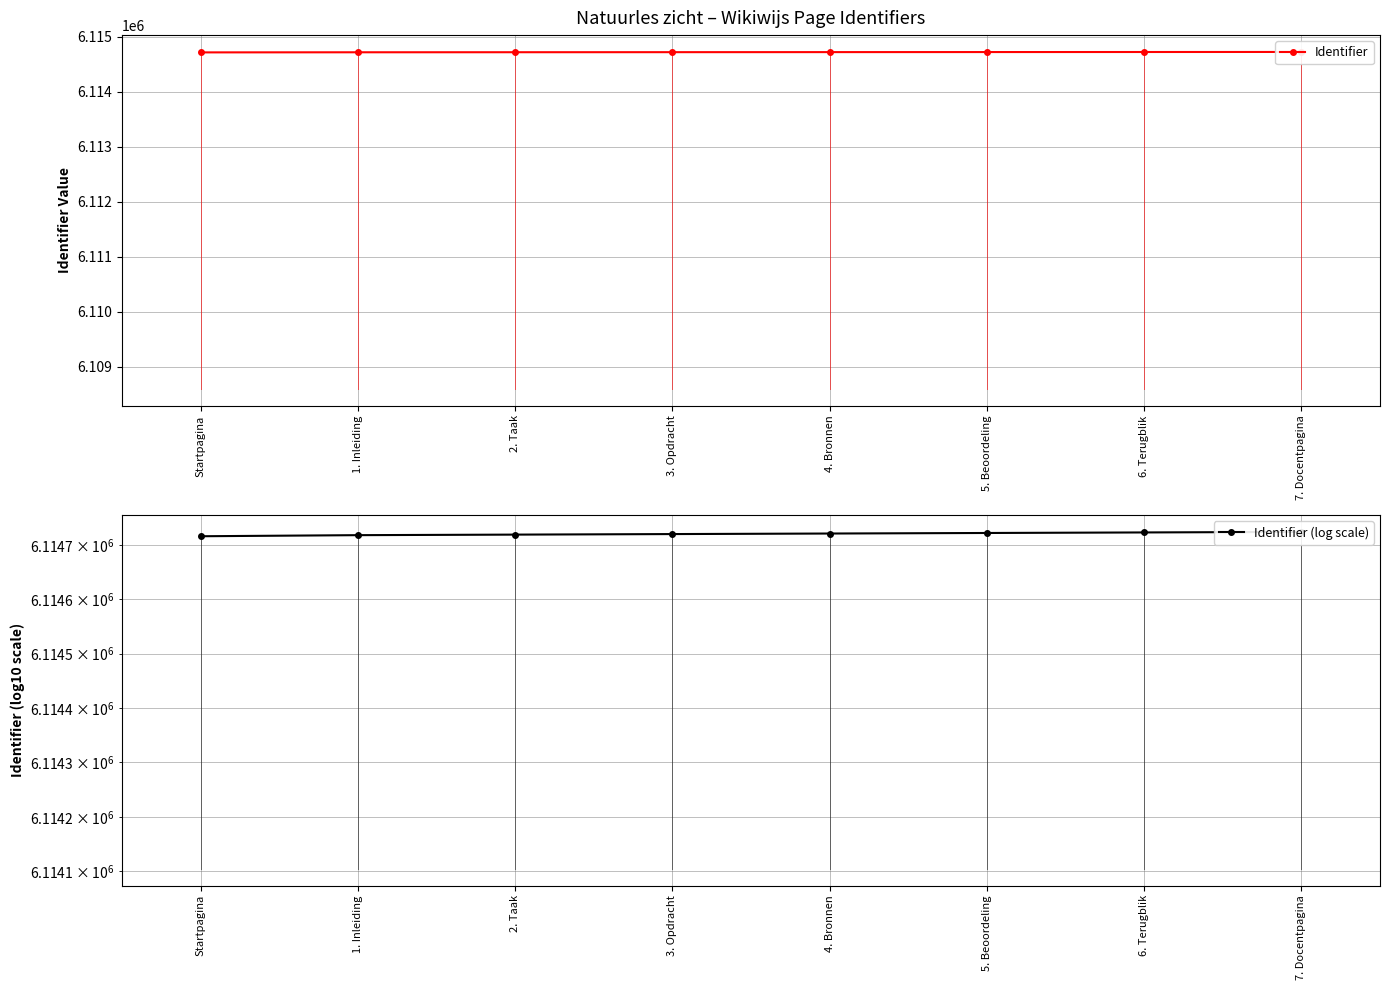

What is the label of the 6th point from the left?

5. Beoordeling